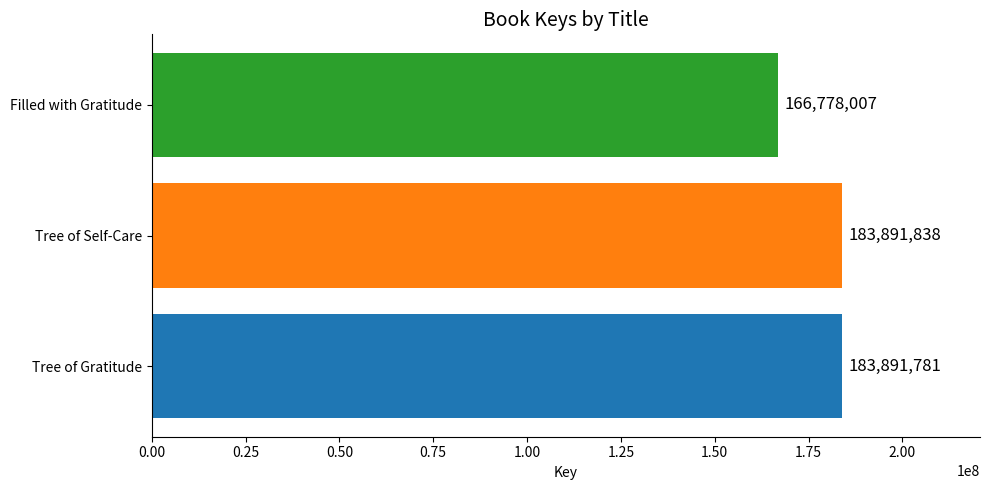

Which category has the lowest value across all series?

Filled with Gratitude